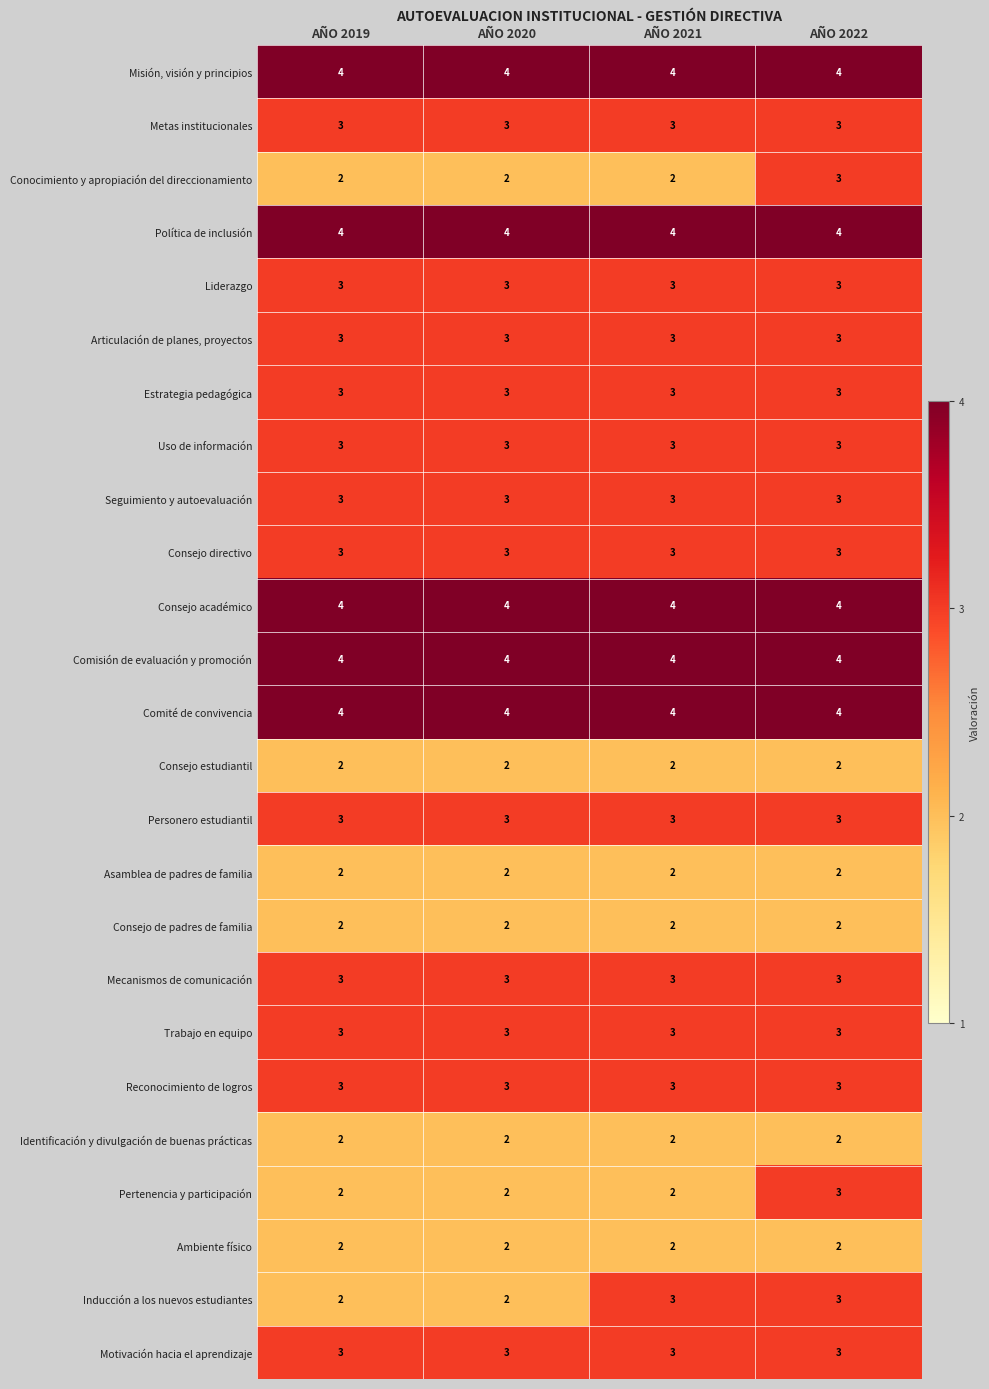

What is the total value across all series at AÑO 2022?

75